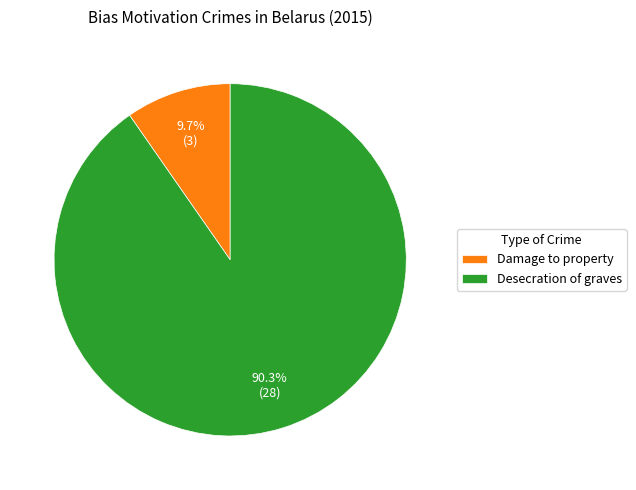

To the nearest percent, what percentage of the pie is Desecration of graves?

90%